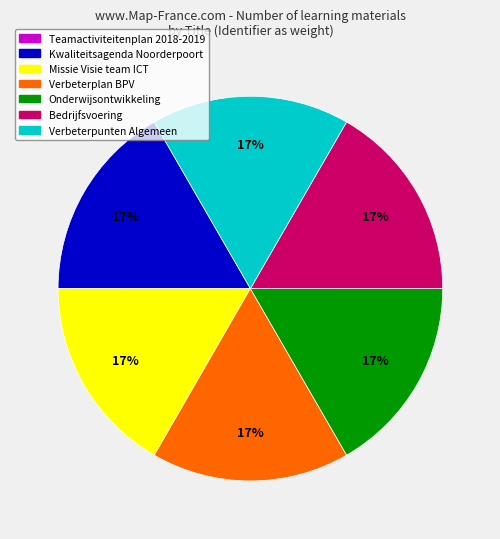

Is the sum of Verbeterpunten Algemeen and Onderwijsontwikkeling greater than half?

No